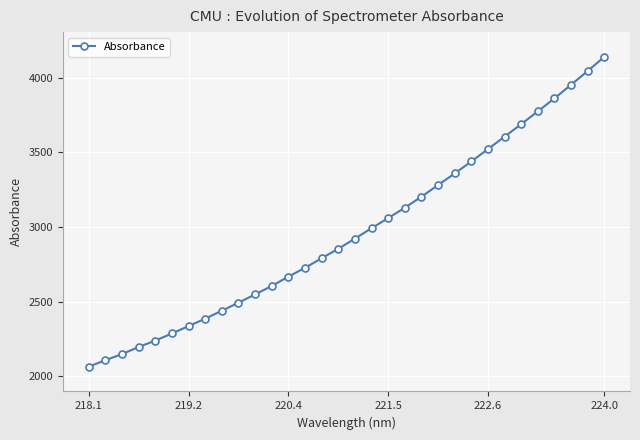

What is the difference between the maximum and minimum values?

2076.2